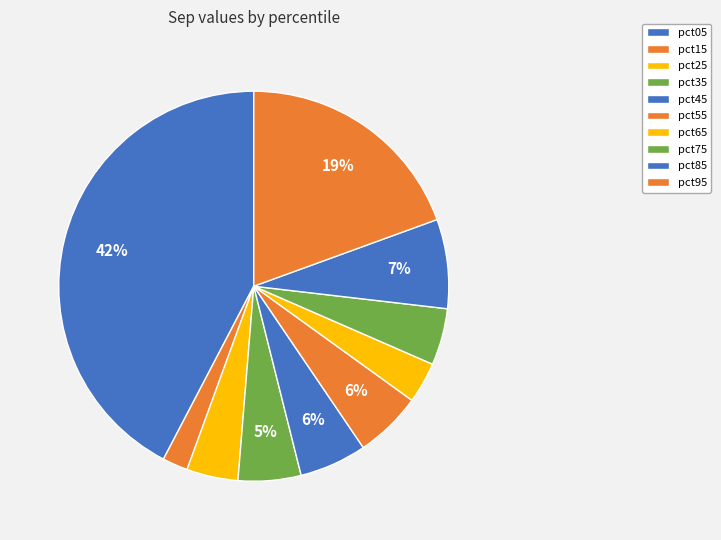

The pct55 slice represents 6% of the pie. True or false?

True